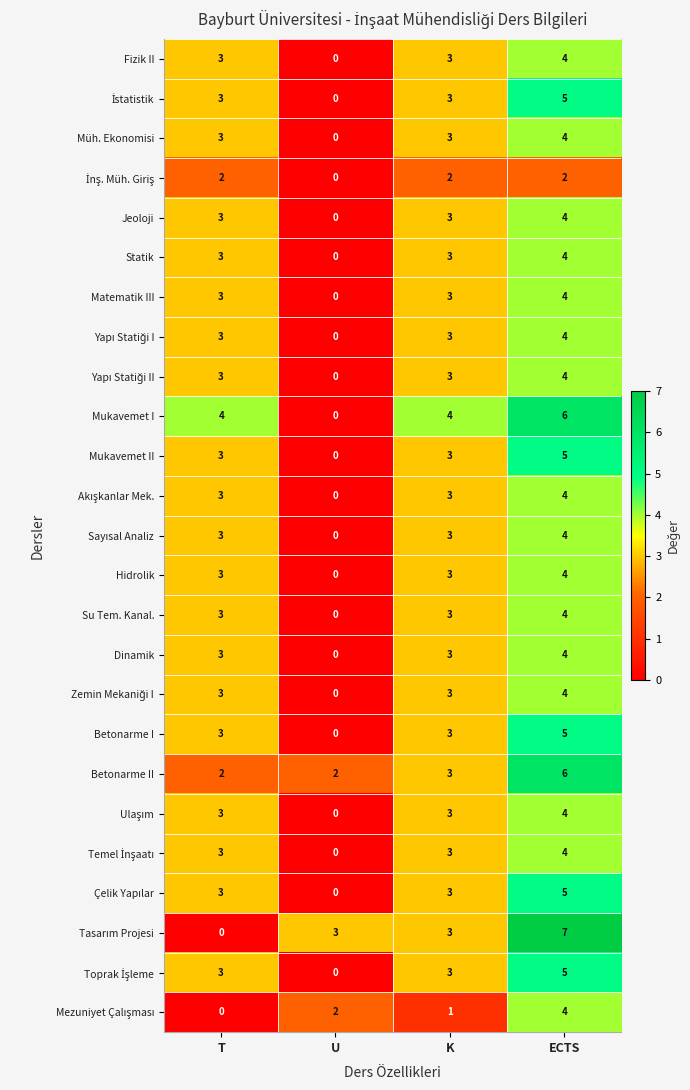

Read the Matematik III value at T.

3